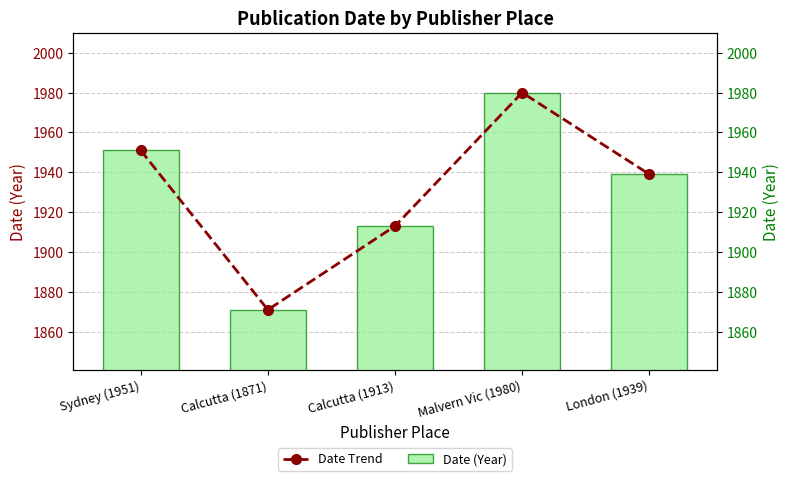

List the series in order of their peak value, highest first.

Date (Year), Date Trend